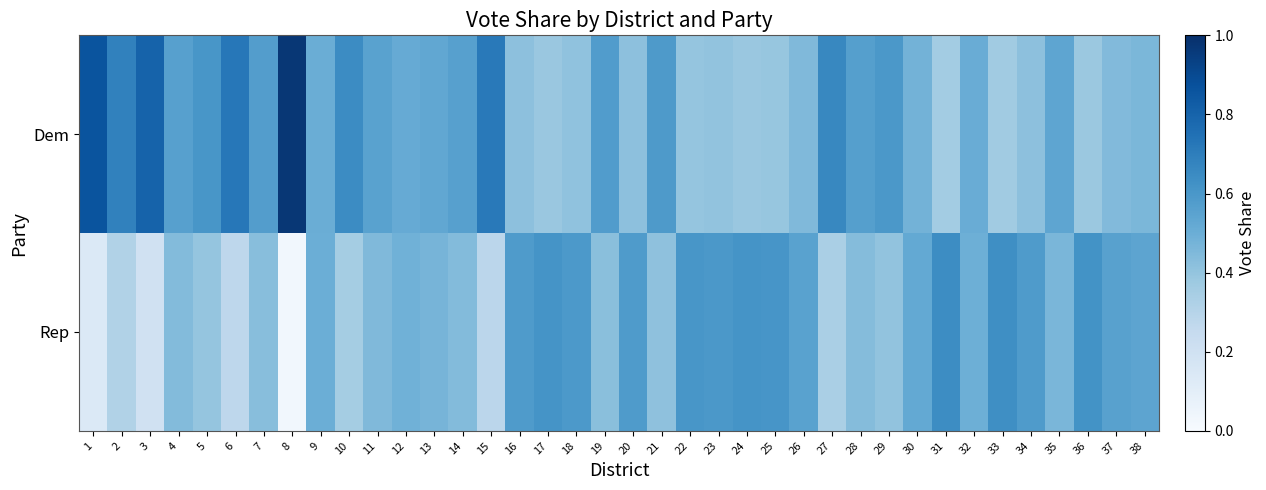

Reading left to right, extract all data points from this chart.

Dem: 1=0.9	2=0.7	3=0.8	4=0.6	5=0.6	6=0.7	7=0.6	8=1.0	9=0.5	10=0.6	11=0.6	12=0.5	13=0.5	14=0.6	15=0.7	16=0.4	17=0.4	18=0.4	19=0.6	20=0.4	21=0.6	22=0.4	23=0.4	24=0.4	25=0.4	26=0.4	27=0.7	28=0.6	29=0.6	30=0.5	31=0.4	32=0.5	33=0.4	34=0.4	35=0.5	36=0.4	37=0.4	38=0.5
Rep: 1=0.1	2=0.3	3=0.2	4=0.4	5=0.4	6=0.3	7=0.4	8=0.0	9=0.5	10=0.4	11=0.4	12=0.5	13=0.5	14=0.4	15=0.3	16=0.6	17=0.6	18=0.6	19=0.4	20=0.6	21=0.4	22=0.6	23=0.6	24=0.6	25=0.6	26=0.6	27=0.3	28=0.4	29=0.4	30=0.5	31=0.6	32=0.5	33=0.6	34=0.6	35=0.5	36=0.6	37=0.6	38=0.5